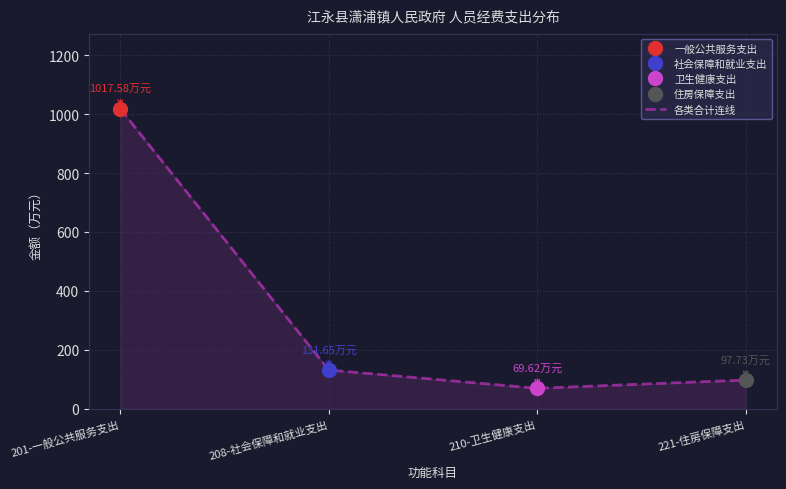

What is the minimum value shown in the chart?

69.6